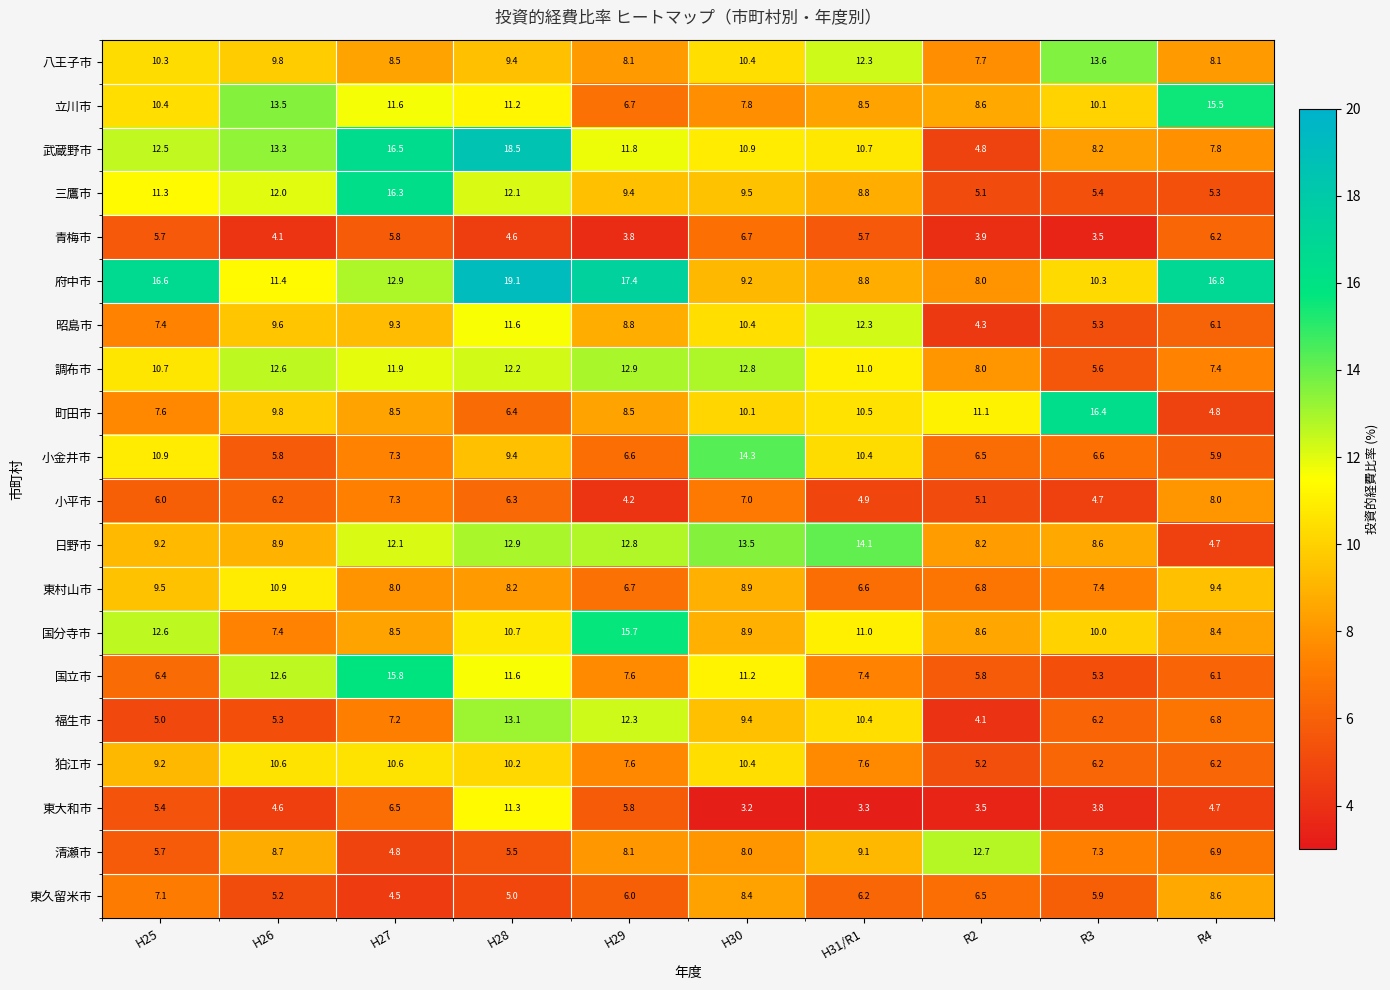

Is it true that 東村山市 equals 4.7 at R3?

False